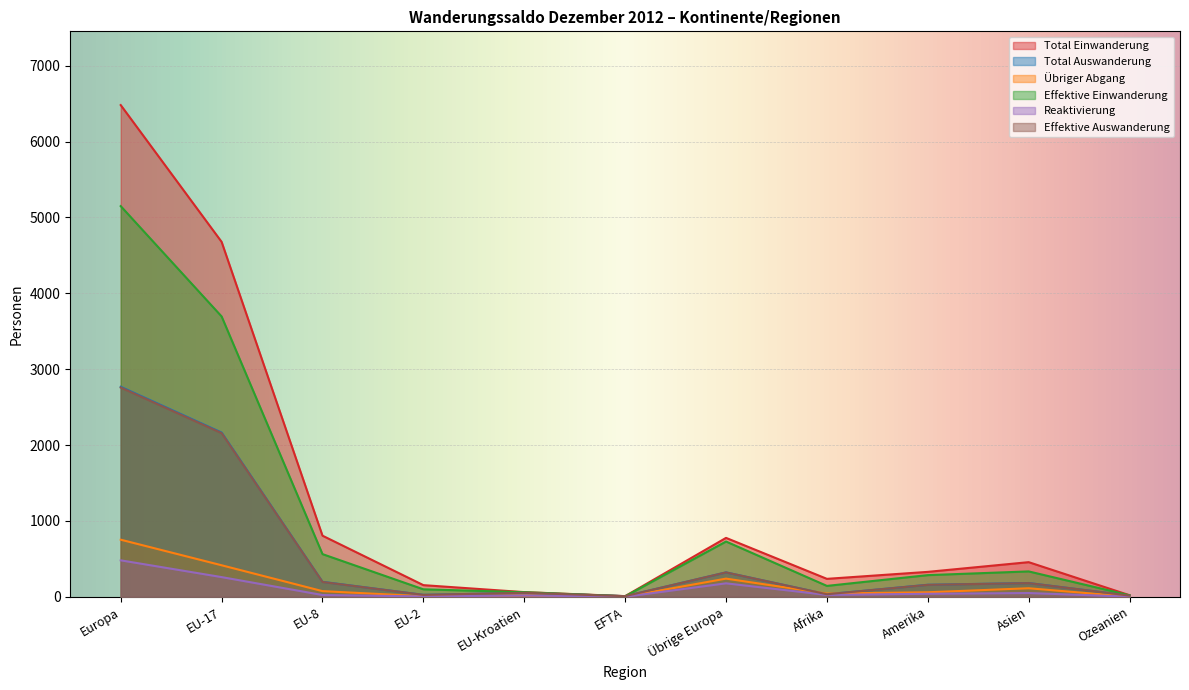

At which label is Effektive Einwanderung closest to 2577?

EU-17